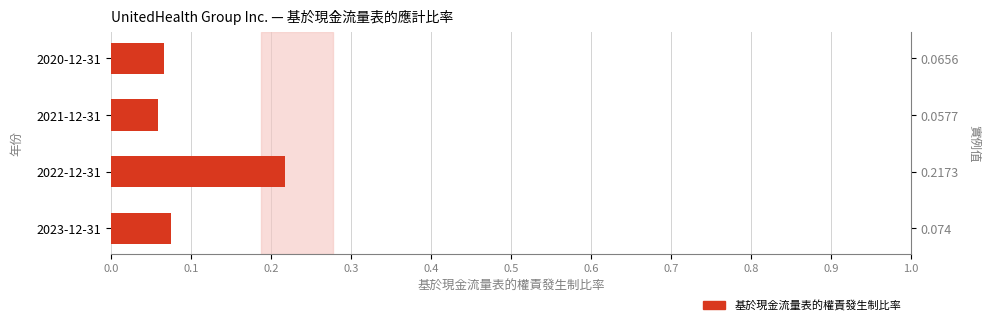

What is the maximum value shown in the chart?

0.2